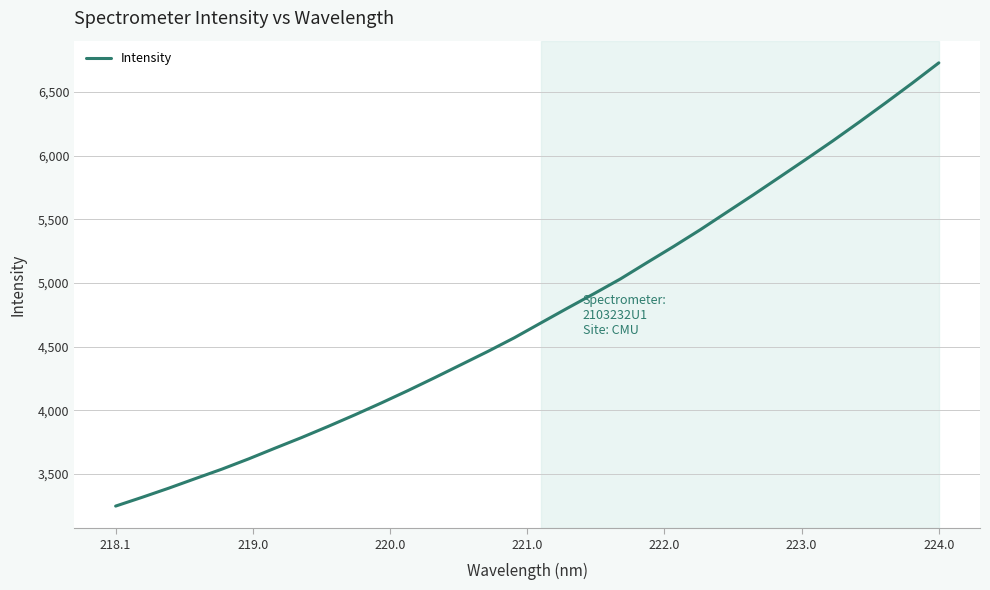

What is the difference between the maximum and minimum values?

3478.9